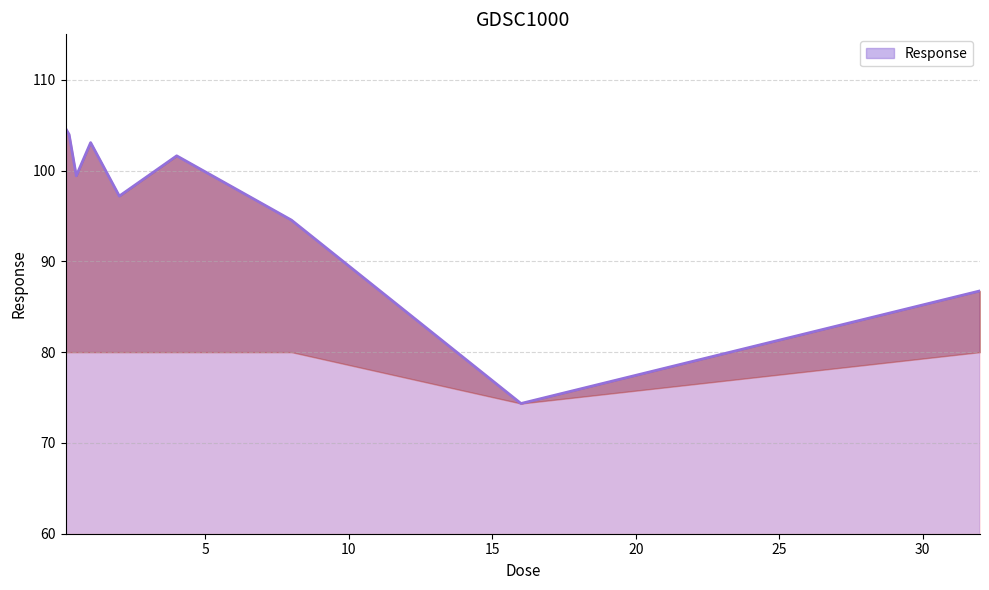

What is the difference between the maximum and minimum values?

30.3